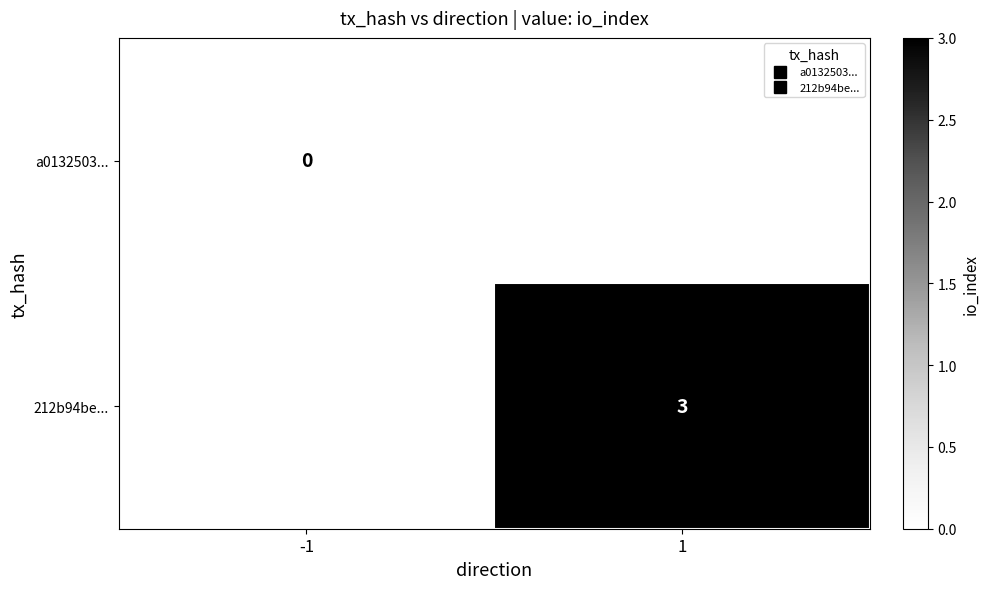

Which series has the largest range (max minus min)?

a0132503...